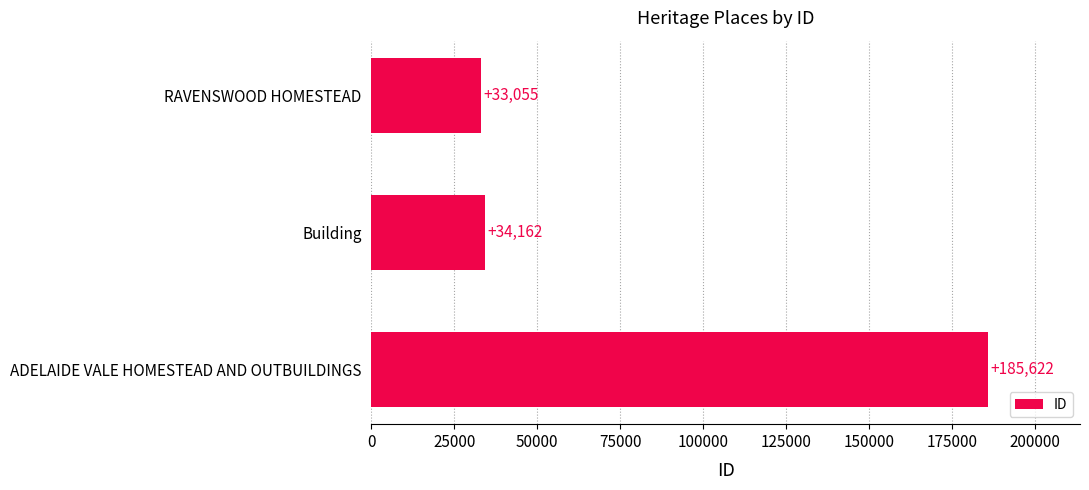

What is the difference between the maximum and minimum values?

152567